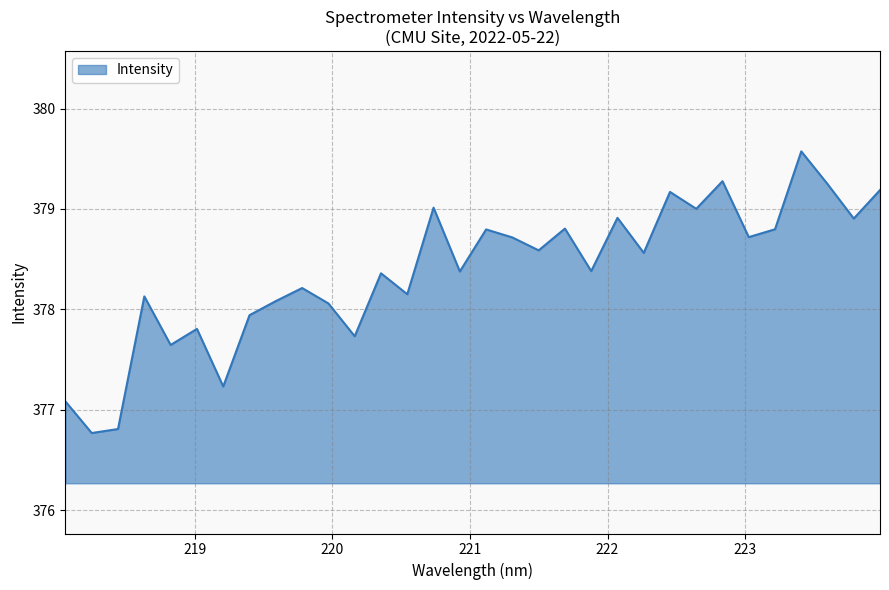

Count the number of values greater than 378.

24